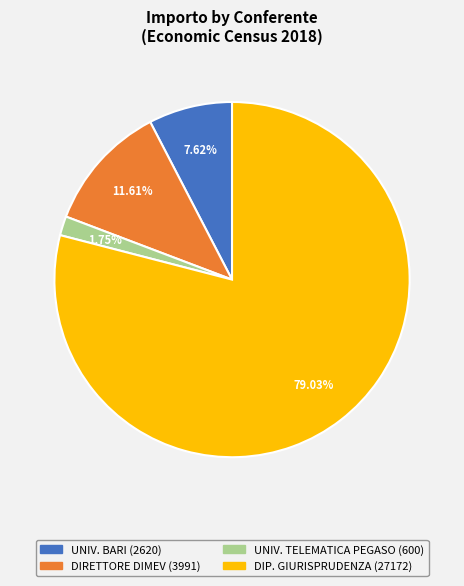

Does any single category account for the majority?

Yes